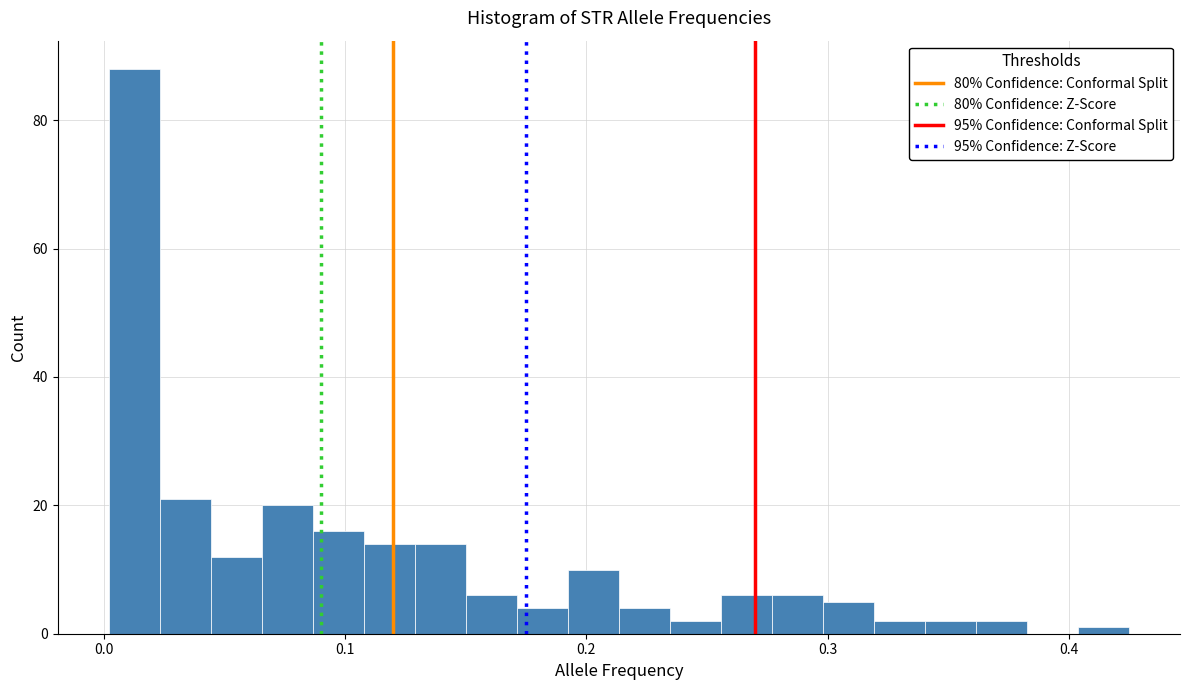

Around what value on the x-axis is the tallest bar? Give the approximate position of its centre, as read against the axis.

0.01